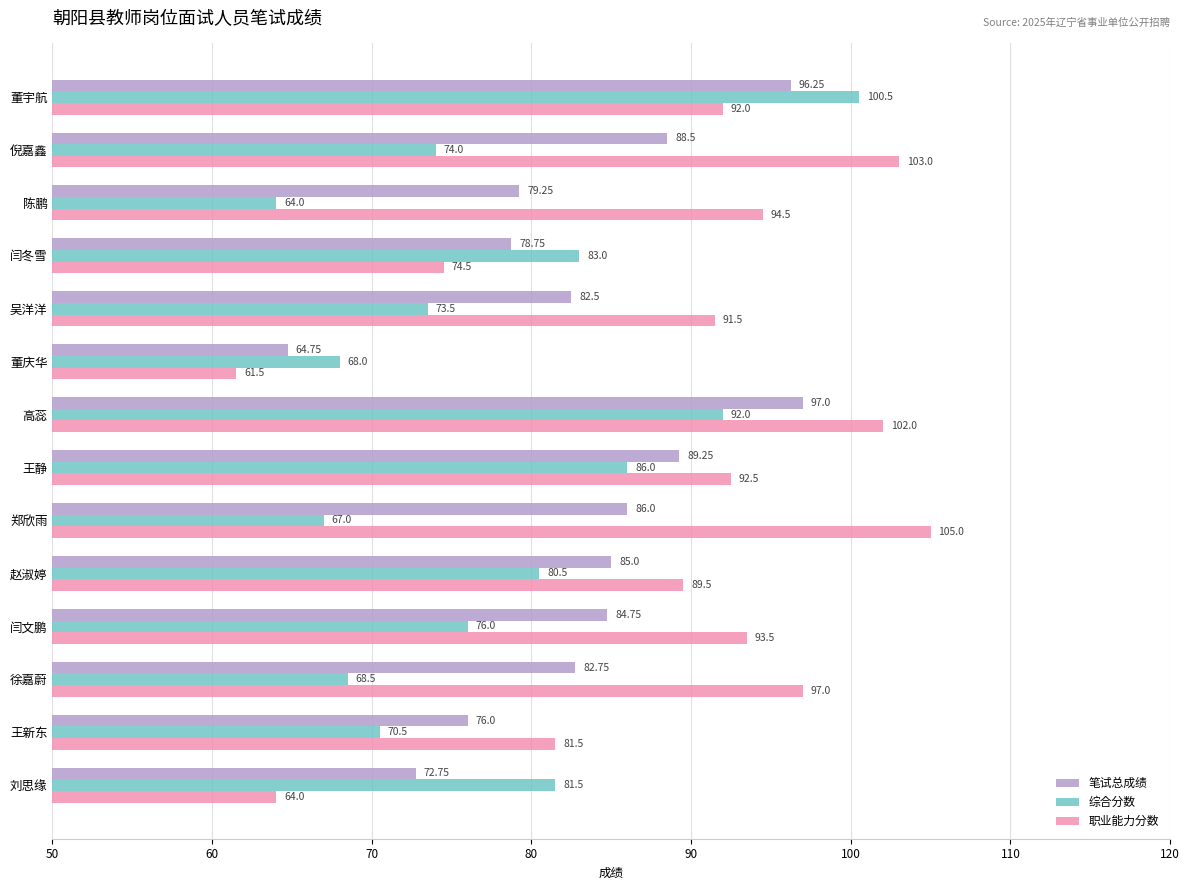

At which label does 笔试总成绩 reach its peak?

高蕊